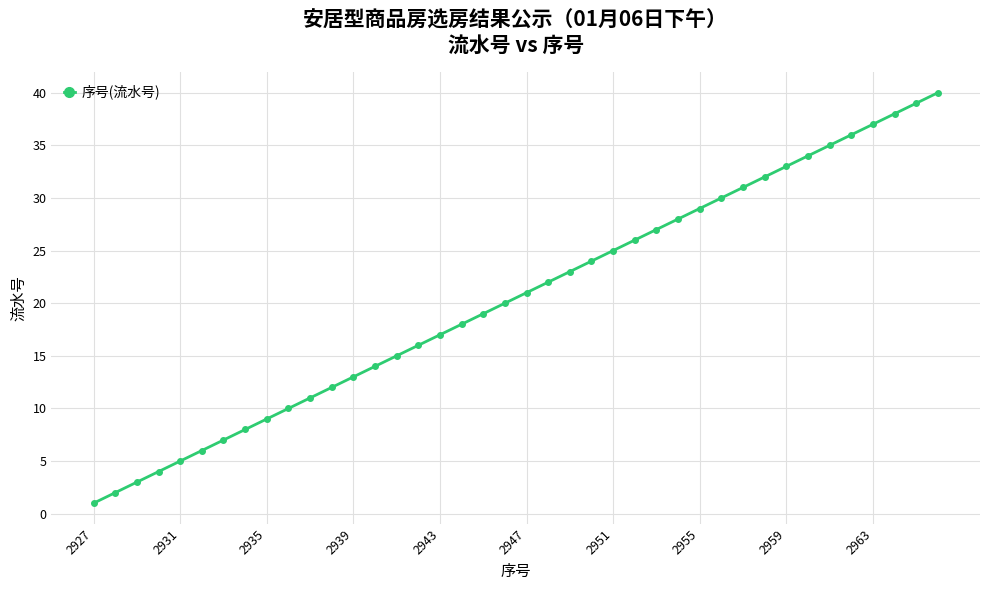

What is the sum of all values?

820